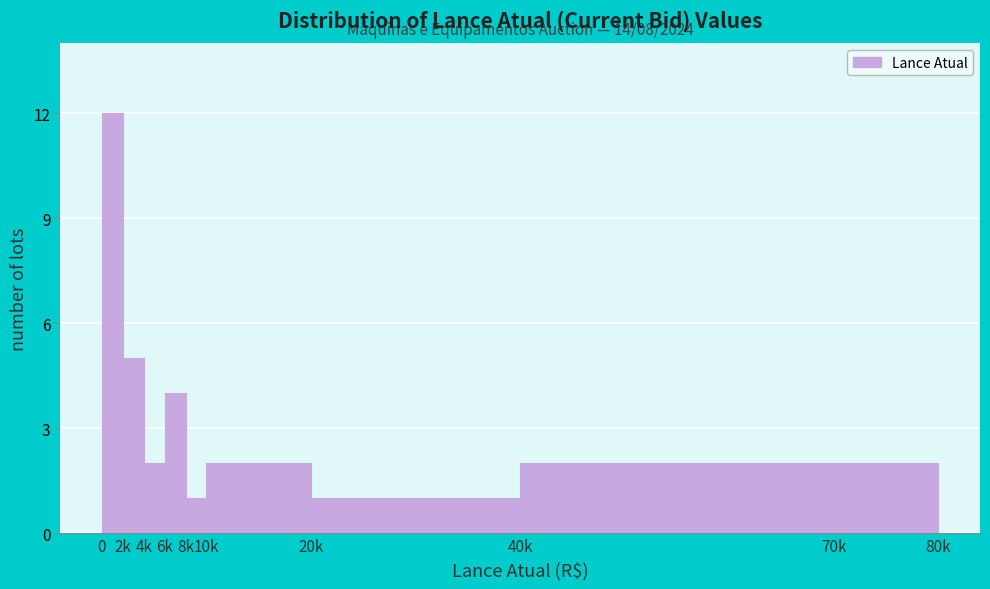

Reading right to left, list all the values displayed in this chart.

2	2	1	2	1	4	2	5	12